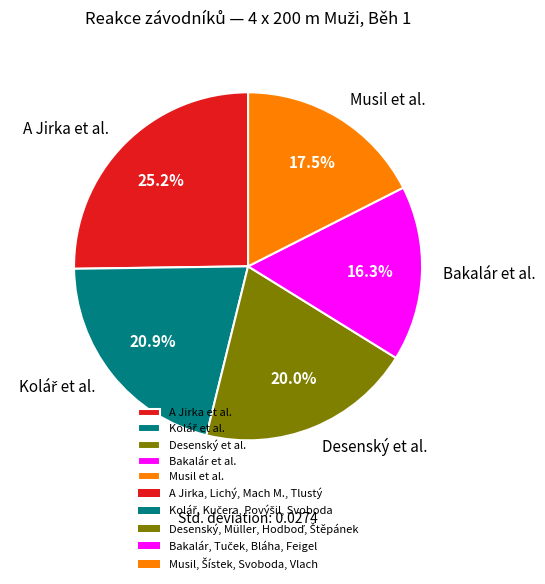

Is the sum of A Jirka et al. and Bakalár et al. greater than half?

No